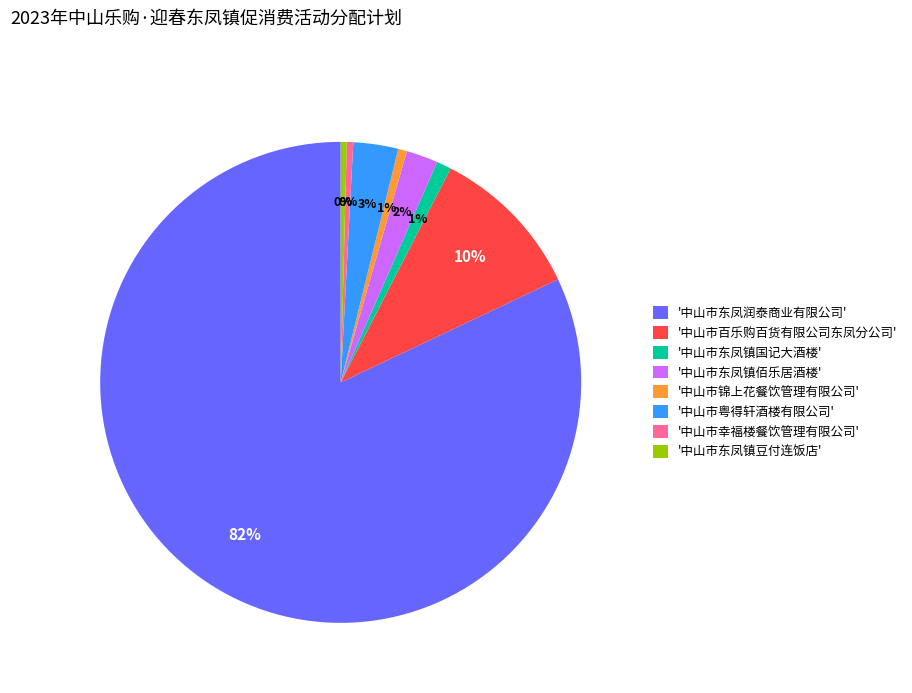

True or false: '中山市百乐购百货有限公司东凤分公司' accounts for 4% of the total.

False